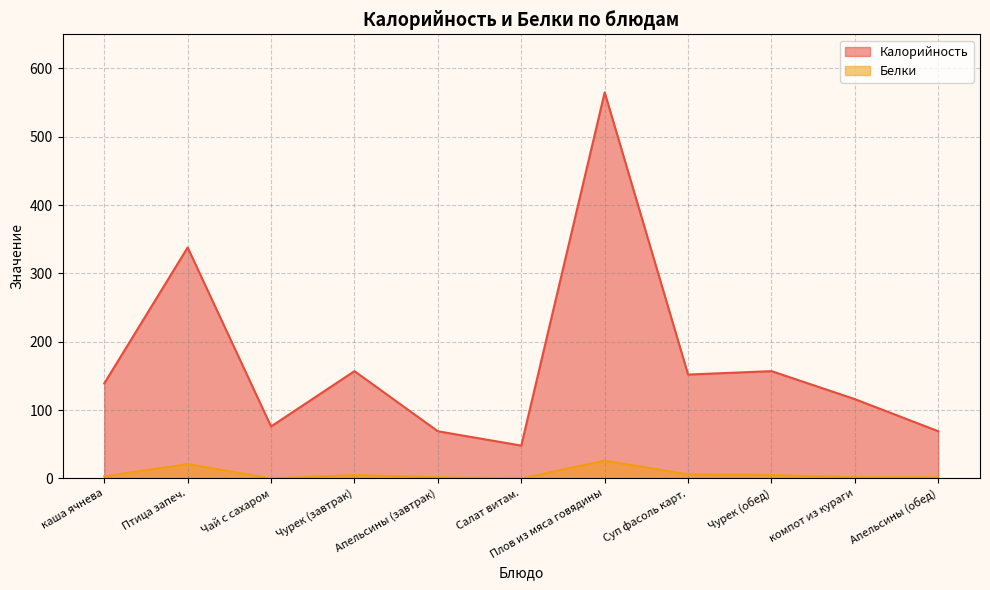

Rank the series at Чурек (обед) from lowest to highest value.

Белки, Калорийность